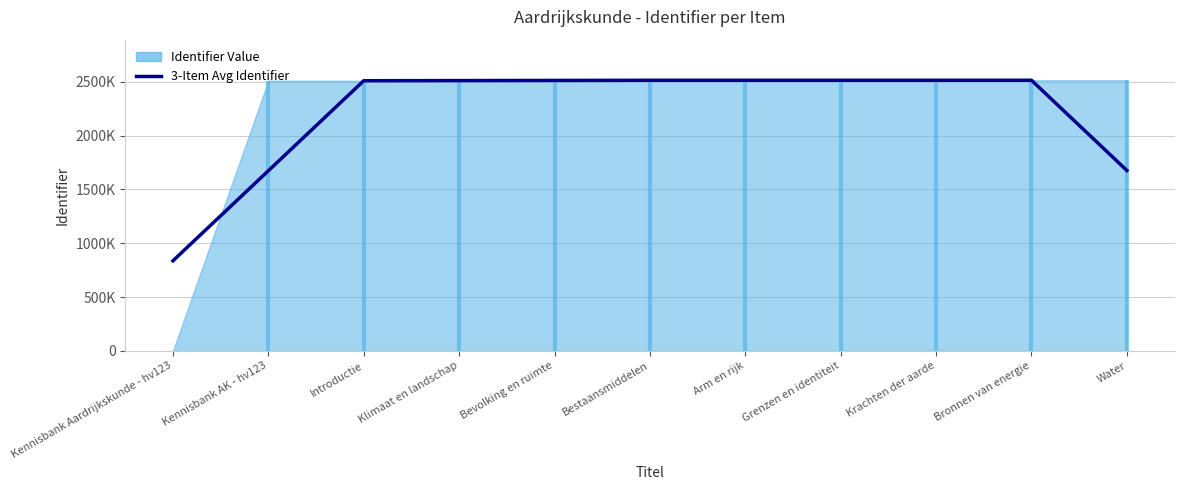

What is the value of the 5th point from the left?

2512071.3